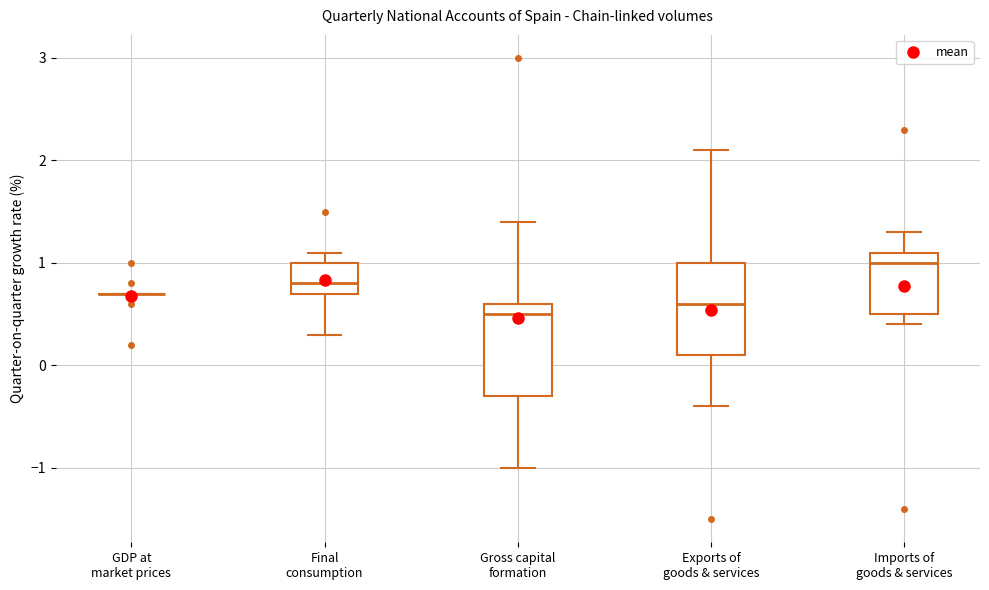

Reading left to right, transcribe this box plot: for each box, give where its median line is, the range the box spans, and where its two whiskers end, as read against the y-axis. The values are not printed on the chart, so give them approximately, as read against the axis.

GDP at market prices: box collapsed to a line at 0.7, whiskers 0.7 to 0.7
Final consumption: median 0.8, box 0.7 to 1.0, whiskers 0.3 to 1.1
Gross capital formation: median 0.5, box -0.3 to 0.6, whiskers -1.0 to 1.4
Exports of goods & services: median 0.6, box 0.1 to 1.0, whiskers -0.4 to 2.1
Imports of goods & services: median 1.0, box 0.5 to 1.1, whiskers 0.4 to 1.3